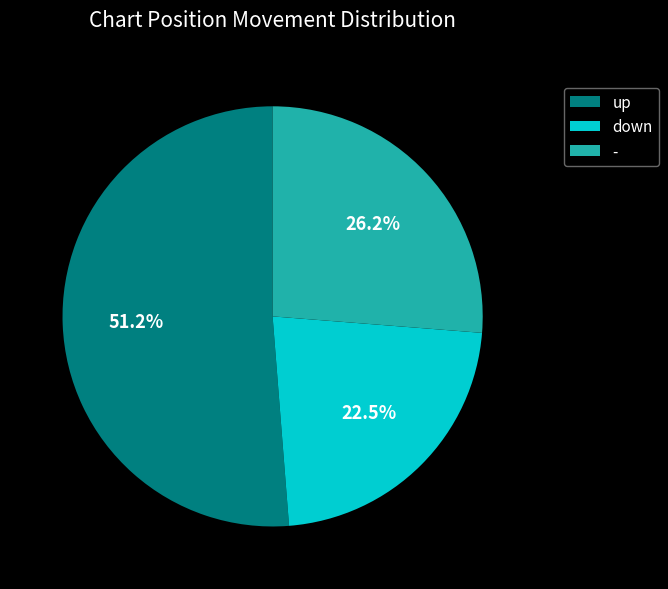

Do - and up together represent more than half of the pie?

Yes